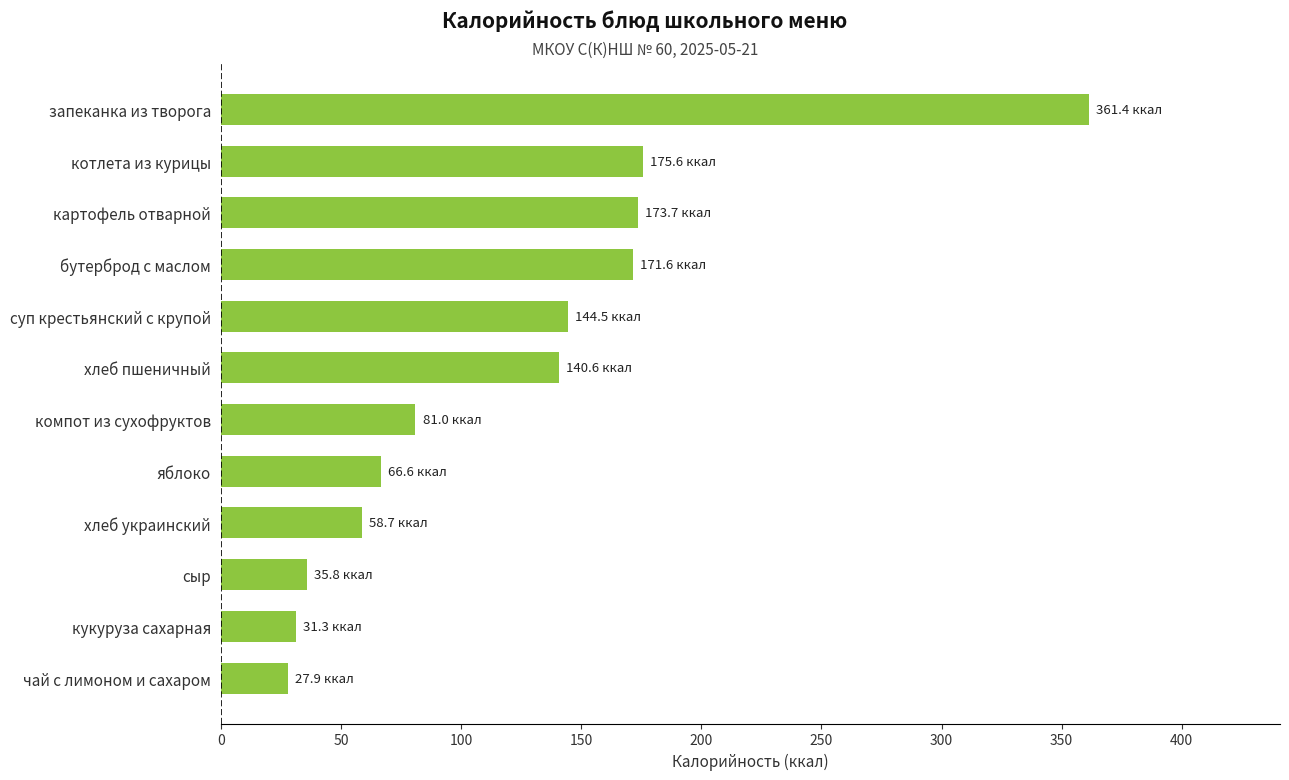

Reading bottom to top, transcribe all the data shown in this chart.

чай с лимоном и сахаром=27.9	кукуруза сахарная=31.3	сыр=35.8	хлеб украинский=58.7	яблоко=66.6	компот из сухофруктов=81.0	хлеб пшеничный=140.6	суп крестьянский с крупой=144.5	бутерброд с маслом=171.6	картофель отварной=173.7	котлета из курицы=175.6	запеканка из творога=361.4